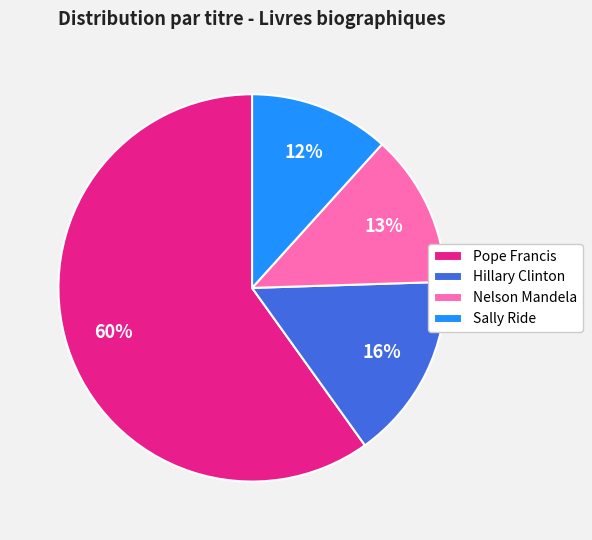

What is the largest slice in the pie chart?

Pope Francis